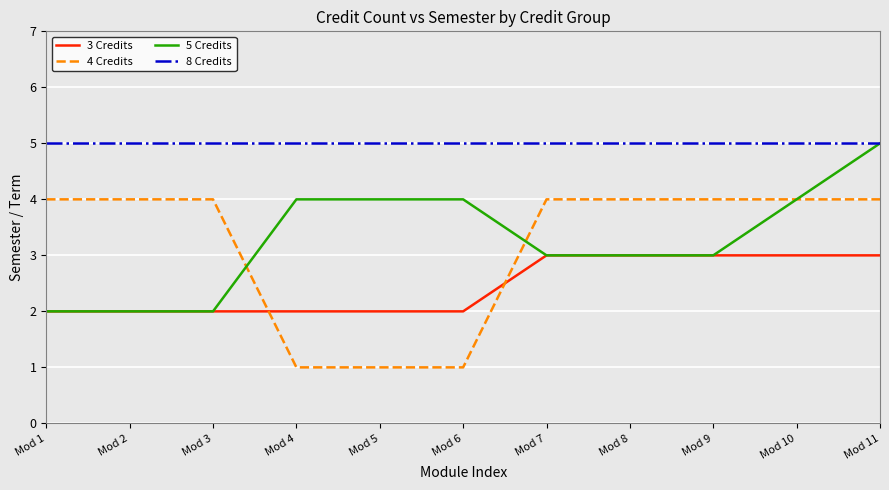

True or false: 3 Credits and 8 Credits cross at least once.

False